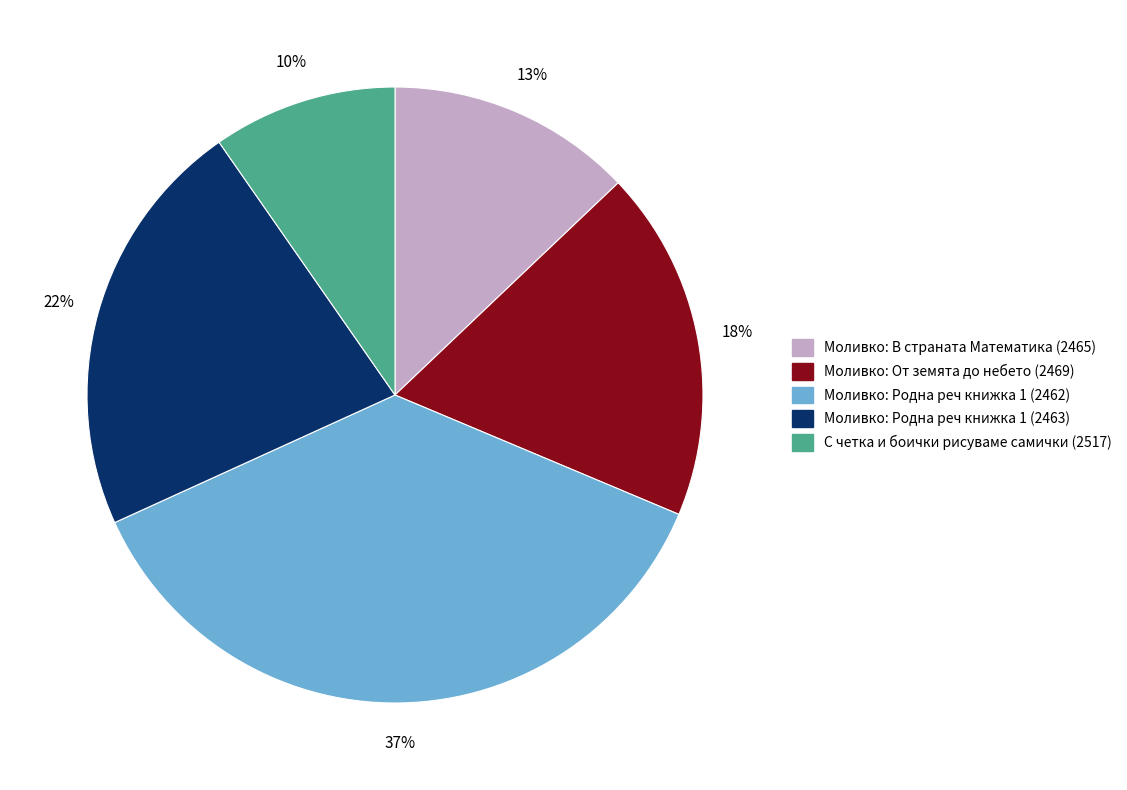

Count the number of slices in the pie.

5